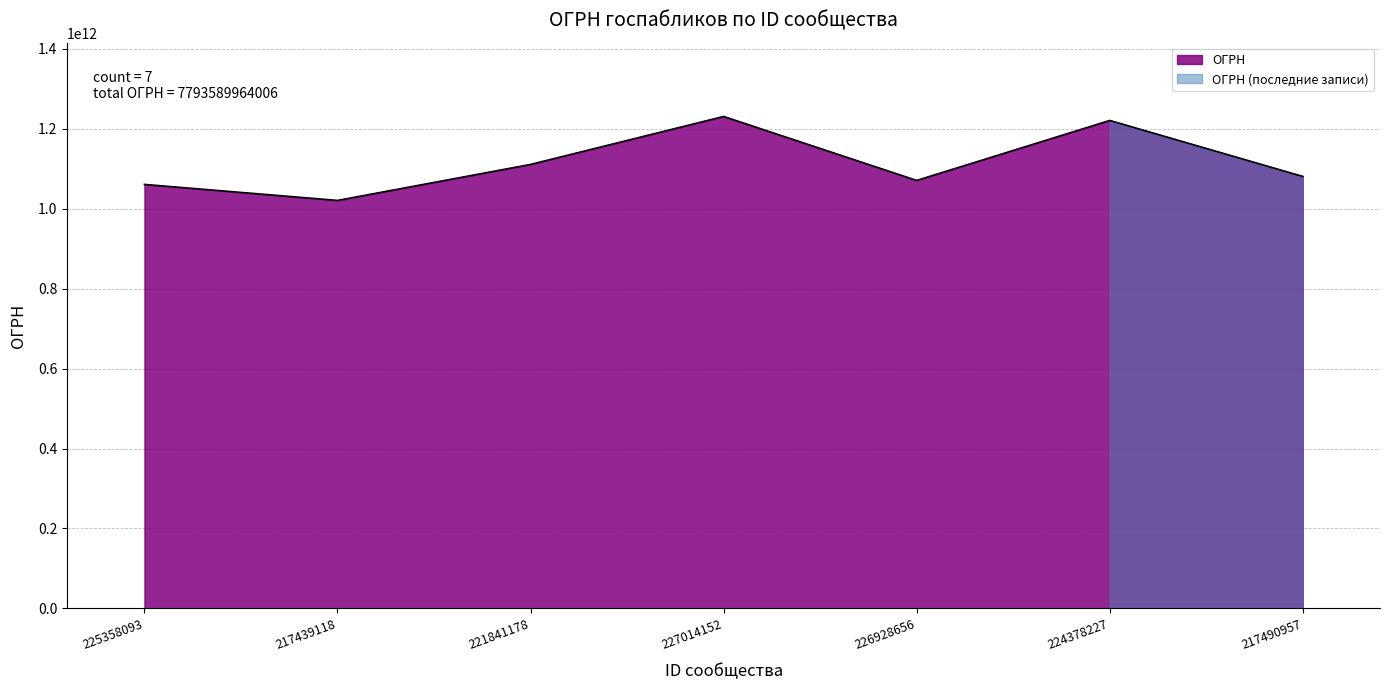

What is the average value?

1113369994858